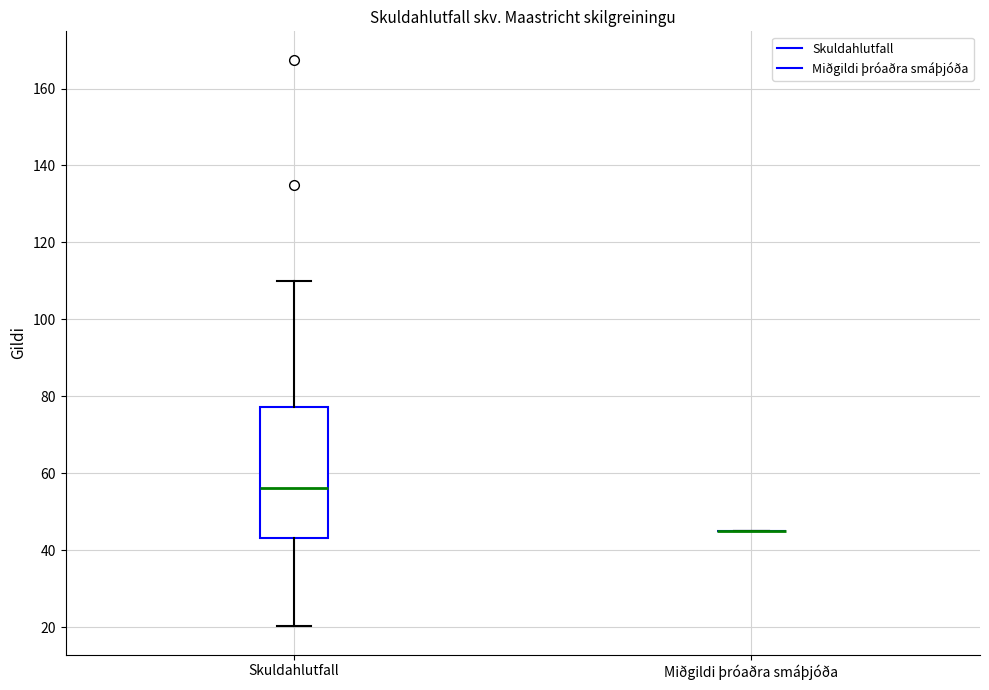

Reading left to right, transcribe this box plot: for each box, give where its median line is, the range the box spans, and where its two whiskers end, as read against the y-axis. The values are not printed on the chart, so give them approximately, as read against the axis.

Skuldahlutfall: median 56, box 44 to 78, whiskers 20 to 110
Miðgildi þróaðra smáþjóða: box collapsed to a line at 46, whiskers 46 to 46